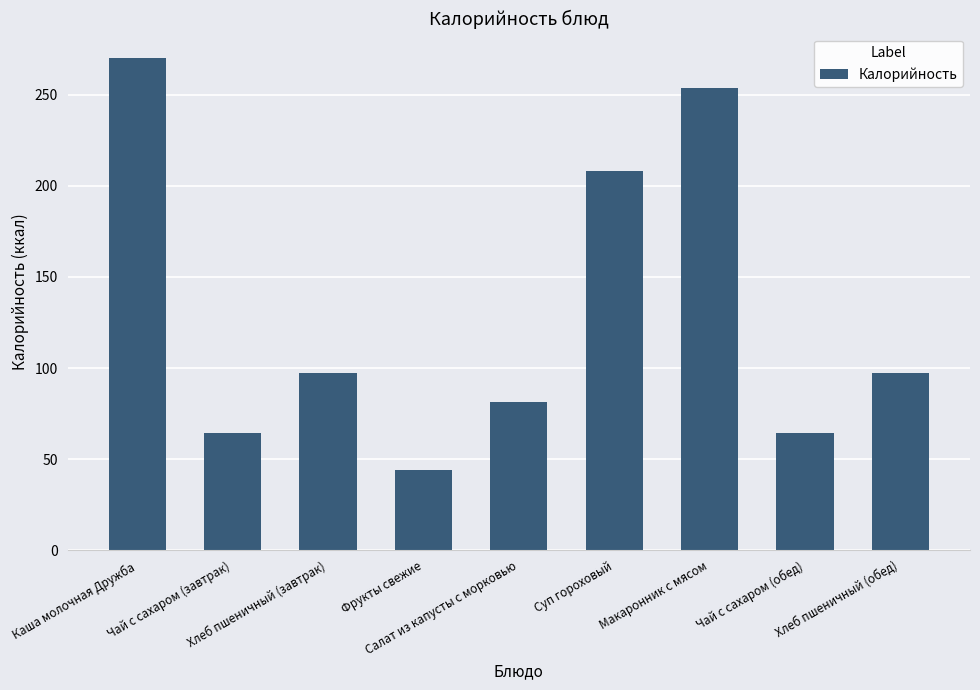

What is the difference between the maximum and minimum values?

226.0